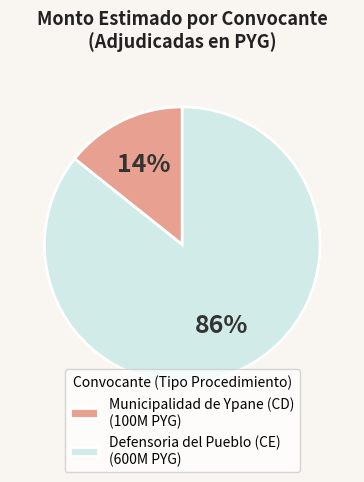

What is the majority slice?

Defensoria del Pueblo (CE)